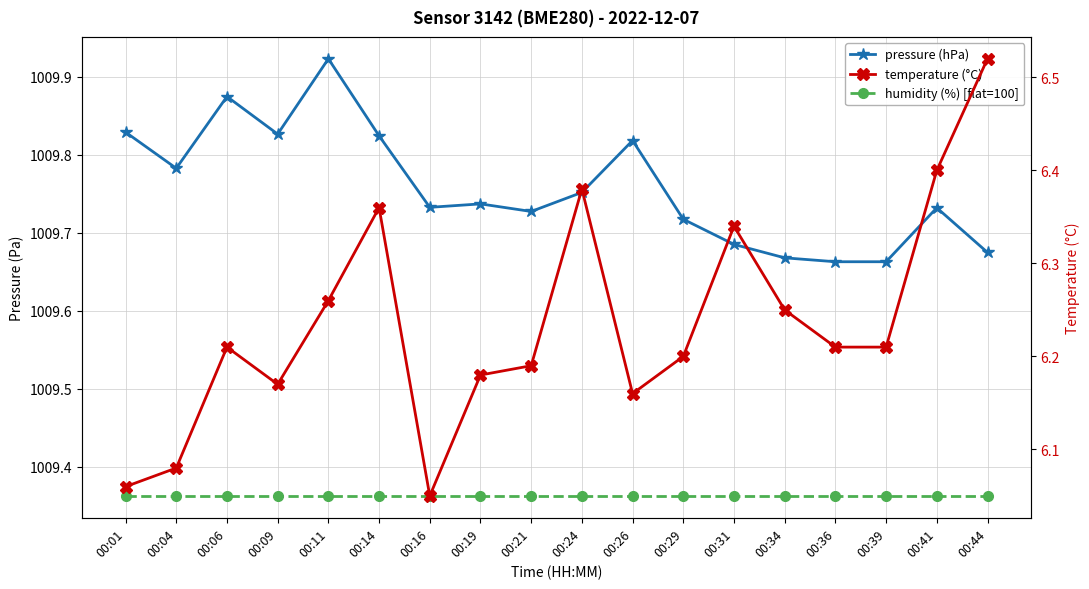

What are all the series names shown in the legend?

pressure (hPa), humidity (%) [flat=100], temperature (°C)